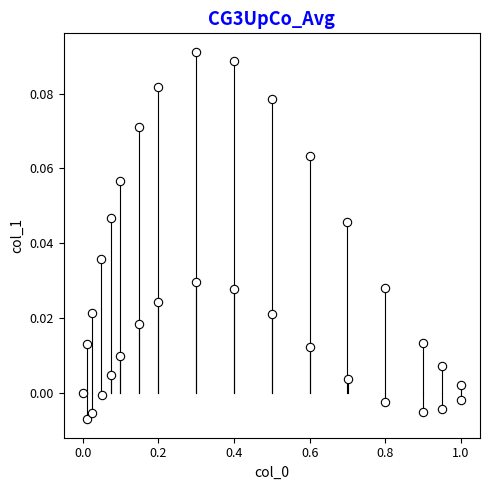

What is the range of X values (max minus min)?

1.0